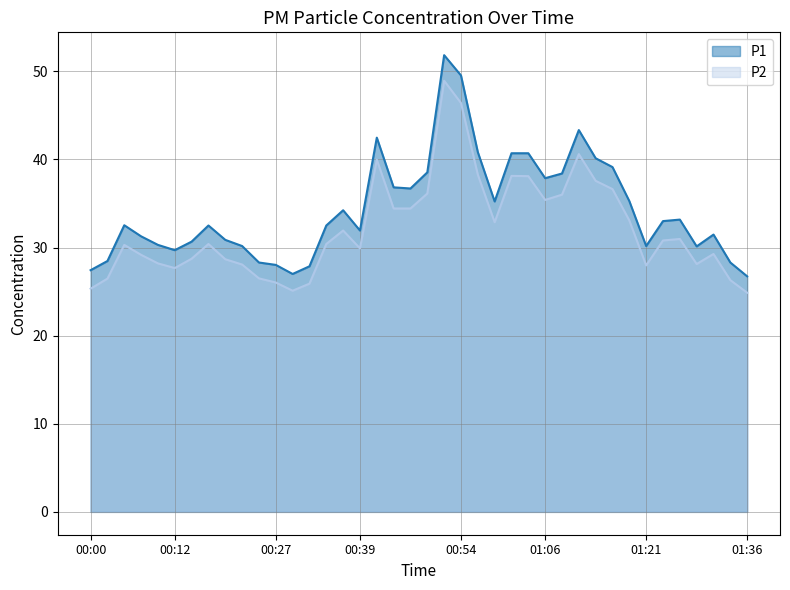

Reading right to left, what are all the values shown in this chart?

P1: 01:36=26.7	01:33=28.3	01:31=31.5	01:29=30.1	01:26=33.2	01:24=33.0	01:21=30.2	01:19=35.3	01:16=39.1	01:14=40.1	01:11=43.3	01:09=38.4	01:06=37.9	01:04=40.7	01:01=40.7	00:59=35.2	00:56=40.8	00:54=49.5	00:51=51.8	00:49=38.5	00:46=36.7	00:44=36.8	00:42=42.5	00:39=31.9	00:37=34.2	00:34=32.5	00:32=27.9	00:29=27.0	00:27=28.0	00:24=28.3	00:22=30.2	00:19=30.9	00:17=32.5	00:14=30.7	00:12=29.7	00:09=30.3	00:07=31.3	00:05=32.5	00:02=28.5	00:00=27.4
P2: 01:36=24.9	01:33=26.3	01:31=29.3	01:29=28.1	01:26=31.0	01:24=30.8	01:21=28.0	01:19=33.1	01:16=36.6	01:14=37.6	01:11=40.6	01:09=36.0	01:06=35.4	01:04=38.1	01:01=38.1	00:59=32.9	00:56=38.3	00:54=46.4	00:51=48.9	00:49=36.1	00:46=34.4	00:44=34.4	00:42=40.0	00:39=29.9	00:37=31.9	00:34=30.4	00:32=25.9	00:29=25.1	00:27=26.0	00:24=26.5	00:22=28.1	00:19=28.7	00:17=30.4	00:14=28.7	00:12=27.7	00:09=28.2	00:07=29.2	00:05=30.3	00:02=26.5	00:00=25.3